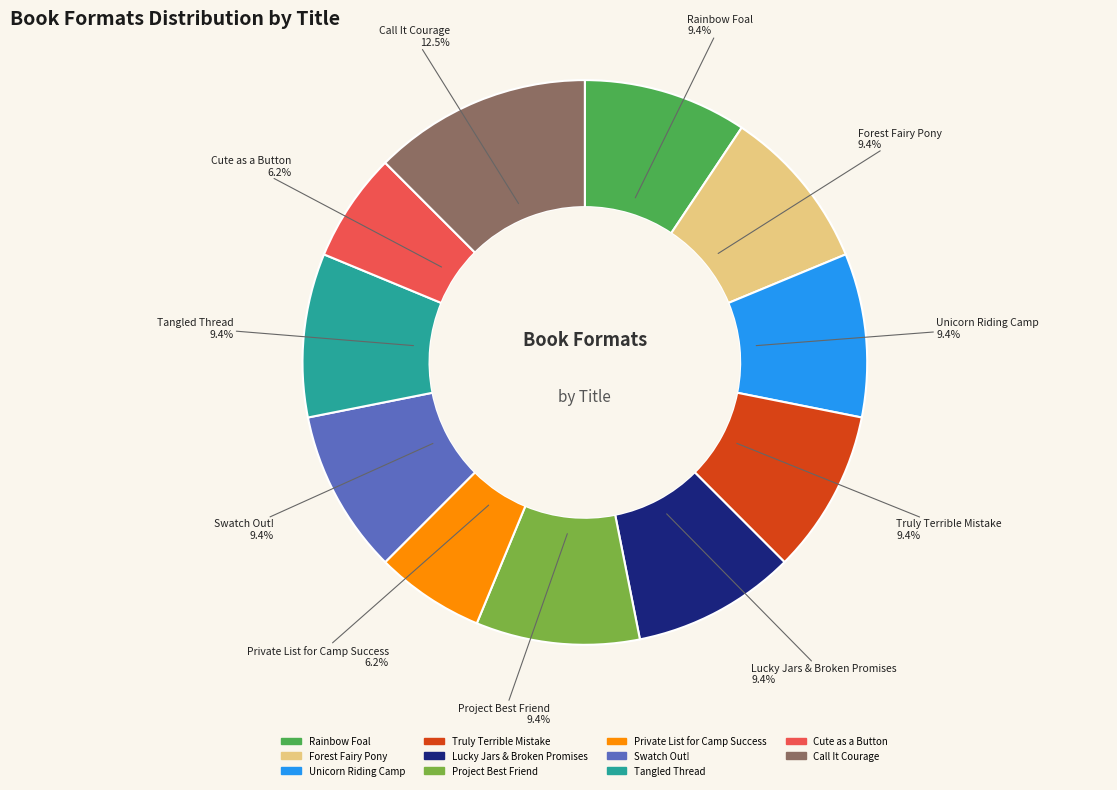

What percentage is NOT represented by Forest Fairy Pony?

90.6%